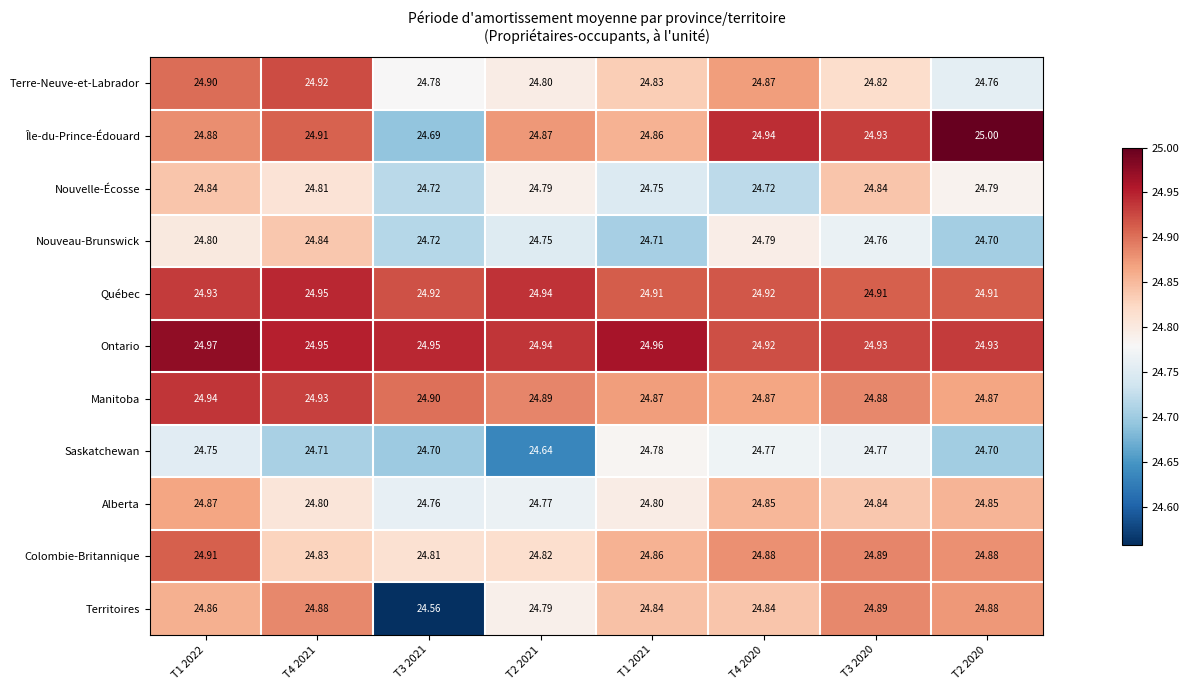

Is the value of Colombie-Britannique at T3 2021 greater than the value of Nouvelle-Écosse at T2 2020?

Yes